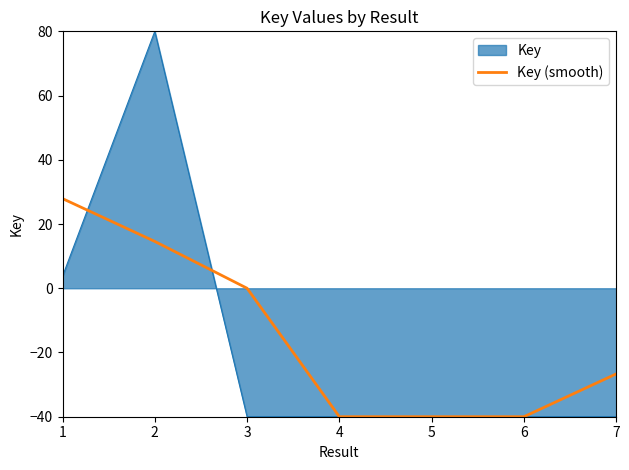

What is the lowest value of the Key (smooth) series?

-40.0